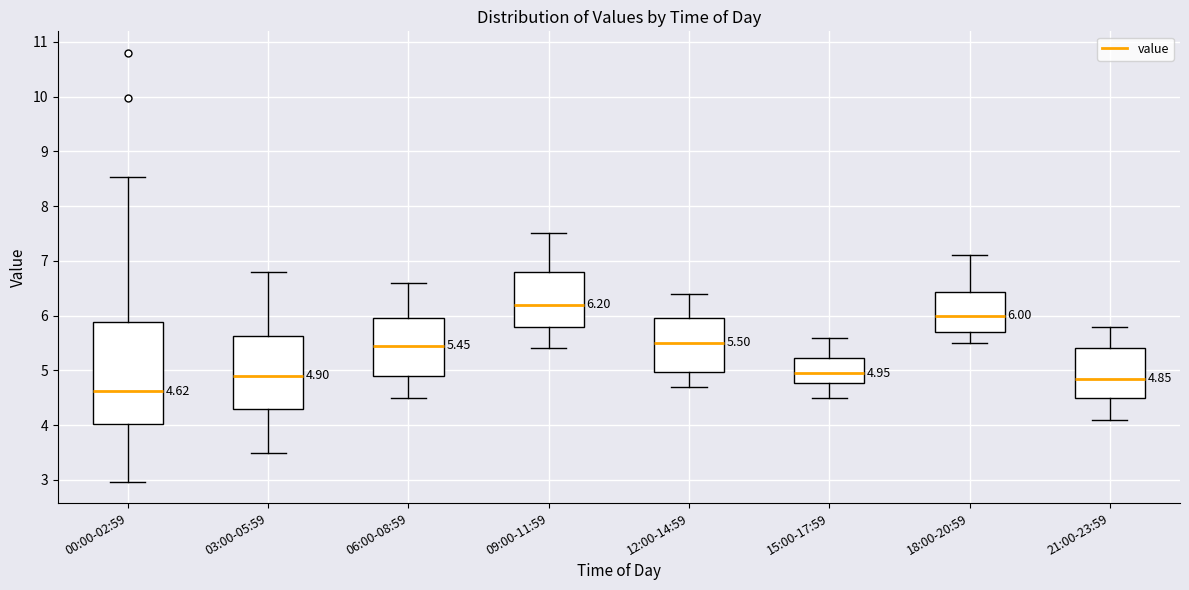

Which box's median line is the lowest?

00:00-02:59